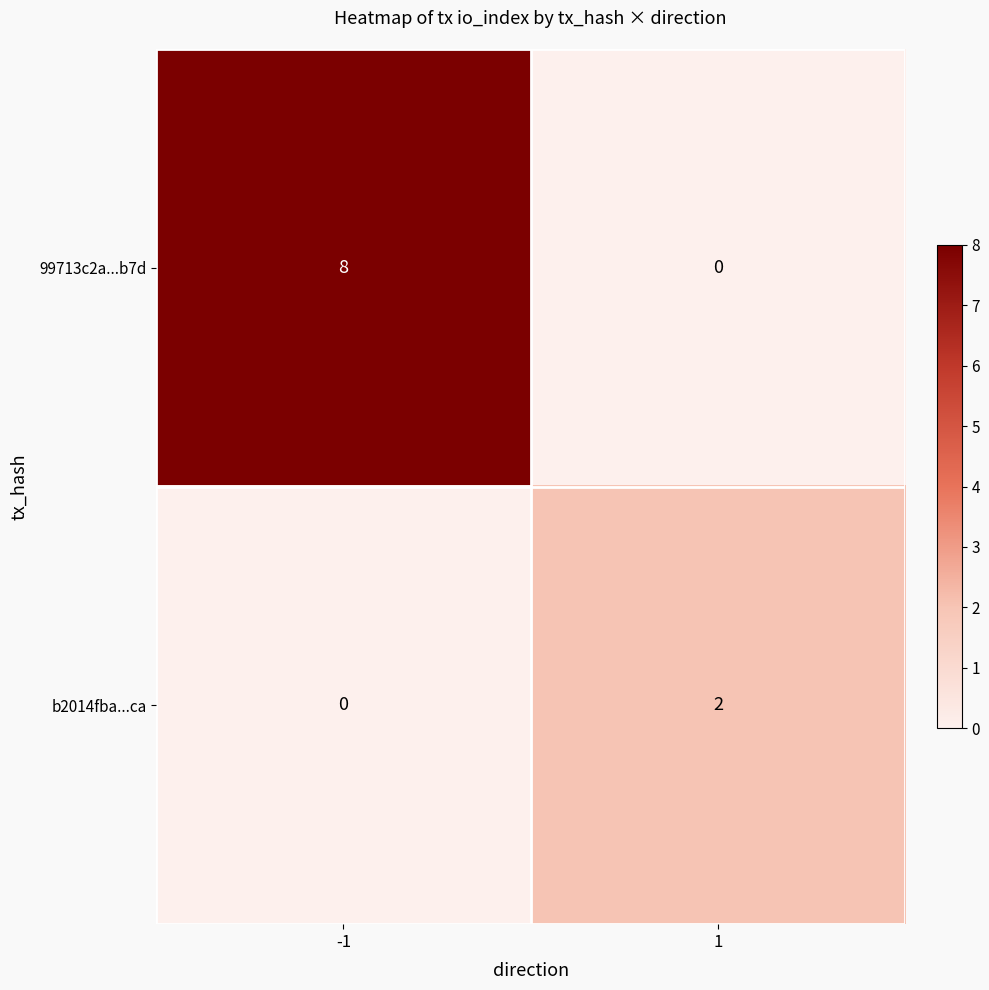

What is the total value across all series at -1?

8